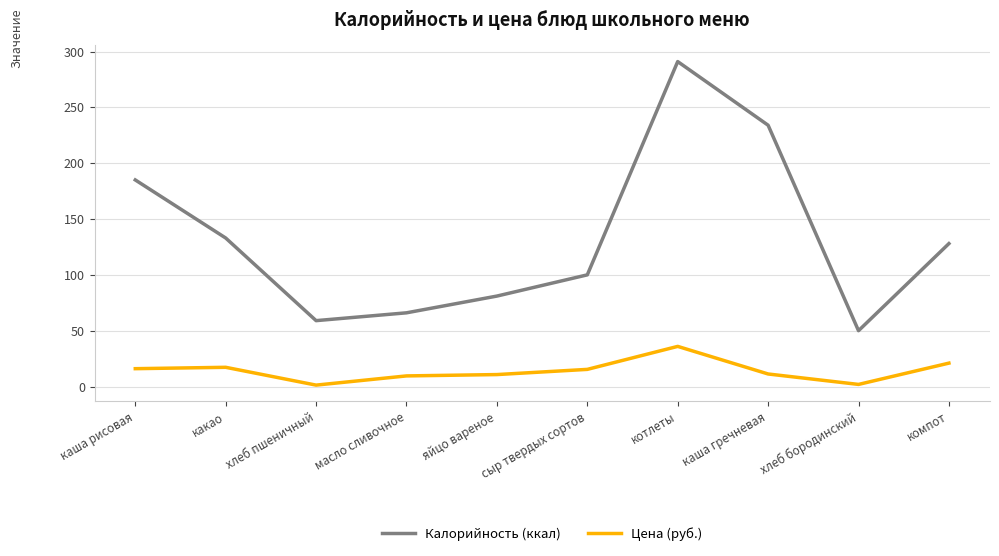

True or false: Калорийность (ккал) has a value of 66.0 at масло сливочное.

True